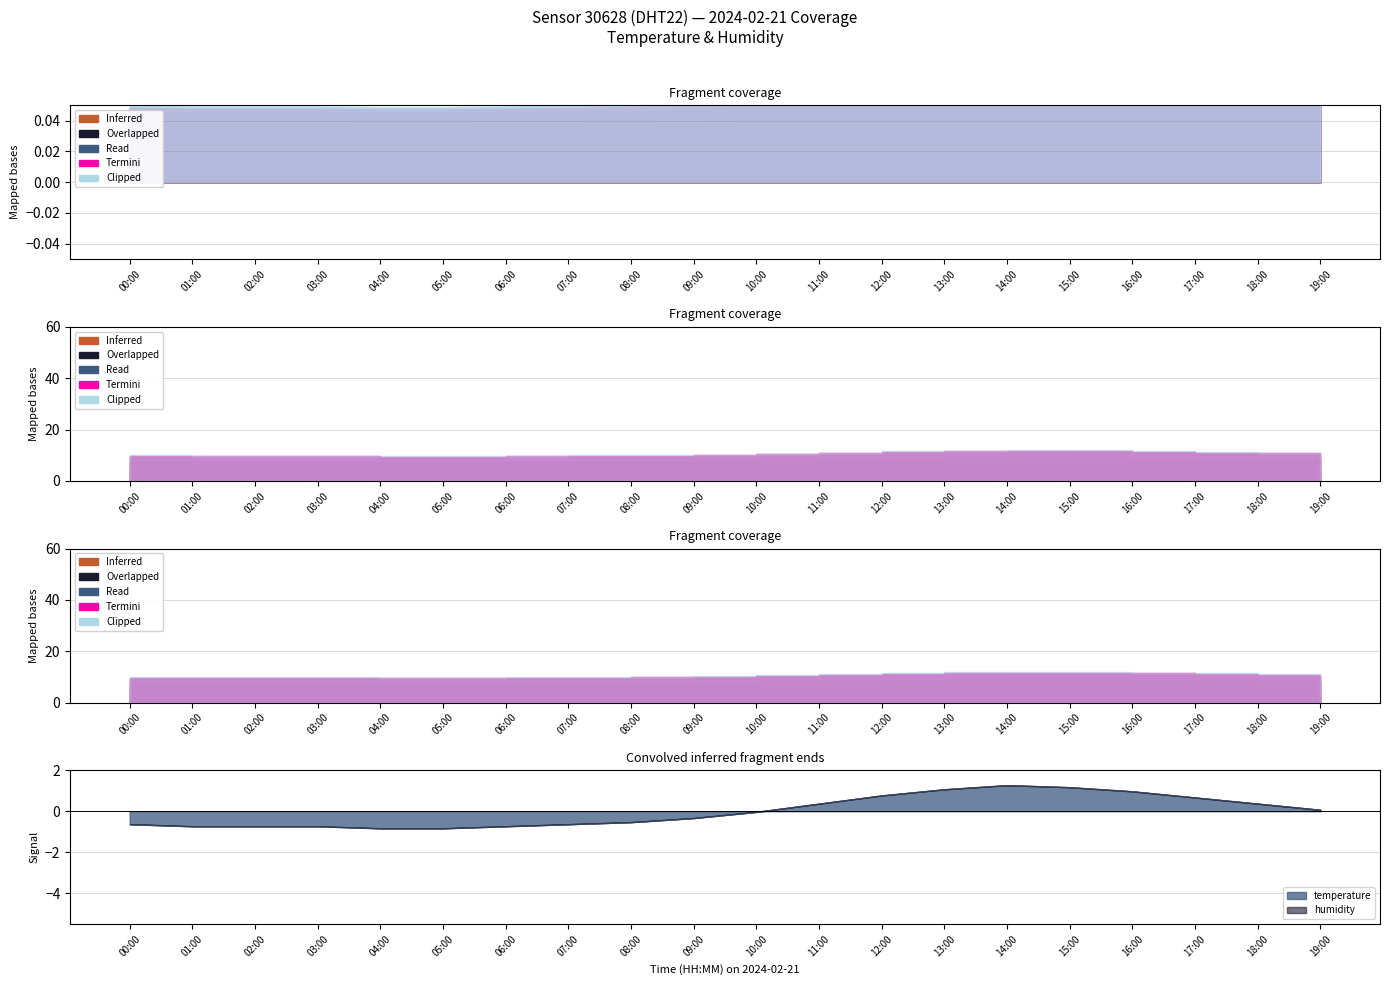

What is the label of the 3rd point from the left?

02:00